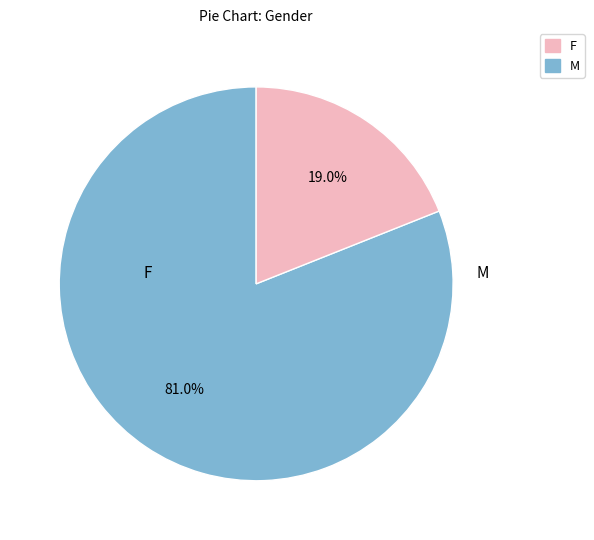

Is there a majority slice in this chart?

Yes